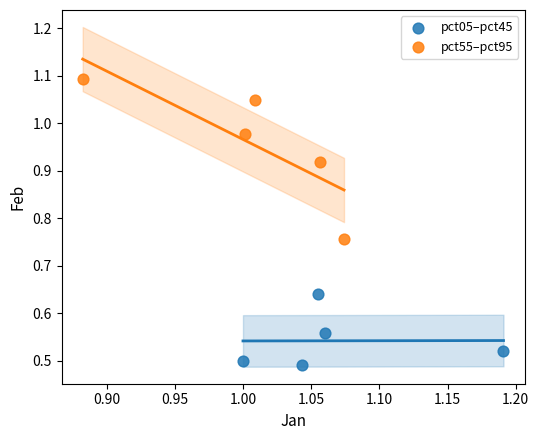

Which series reaches the minimum Y coordinate?

pct05–pct45